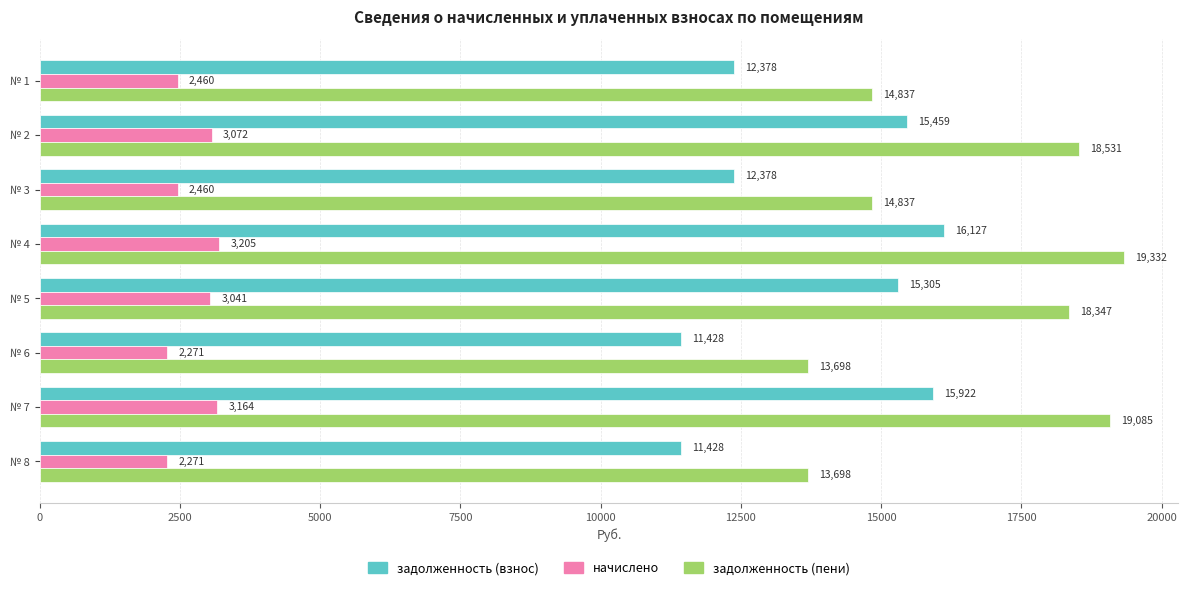

At which label does начислено reach its peak?

№ 4